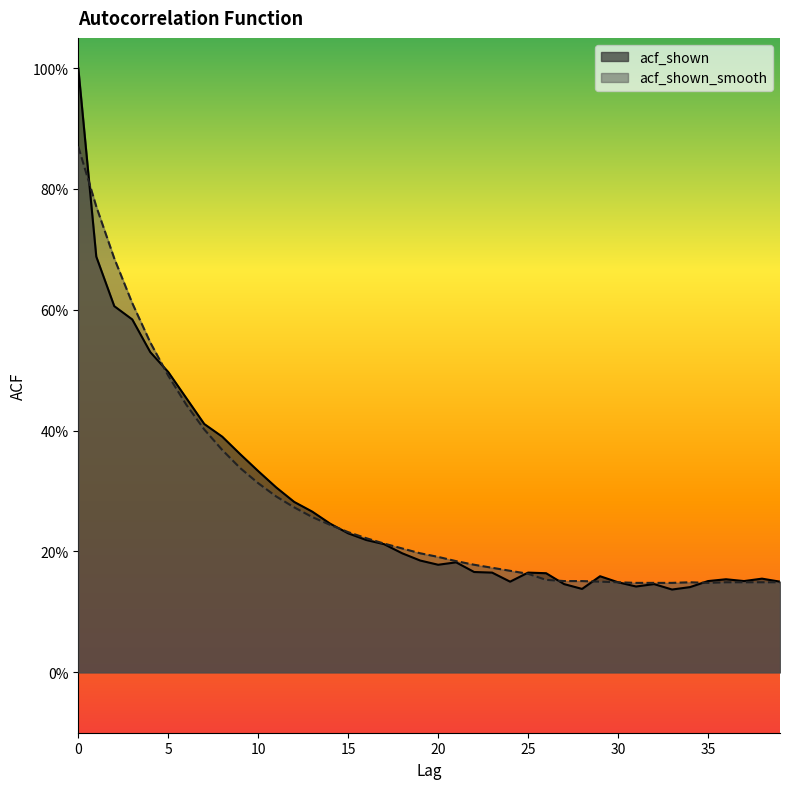

How many categories are shown in the chart?

40